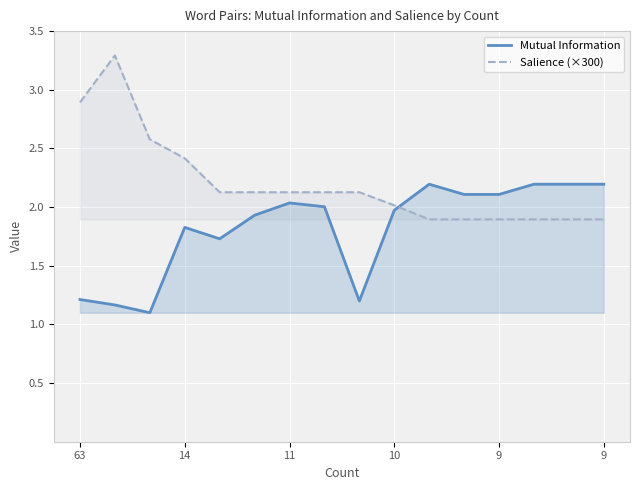

What are all the series names shown in the legend?

Mutual Information, Salience (×300)